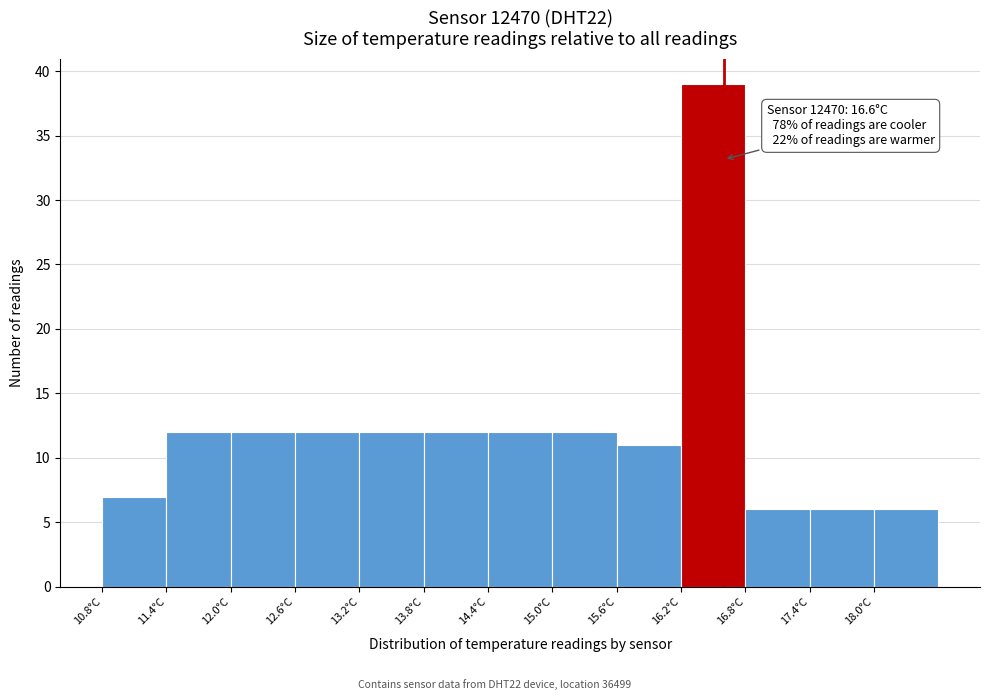

Over which range of the x-axis is the bar tallest?

16.2 to 16.8